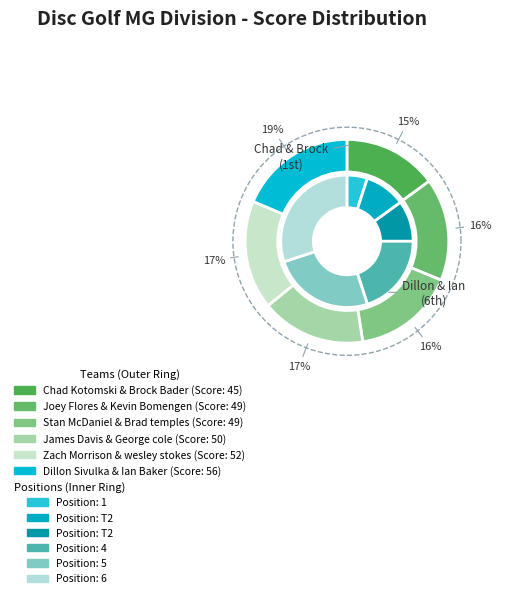

Is there any slice that represents more than half of the pie?

No